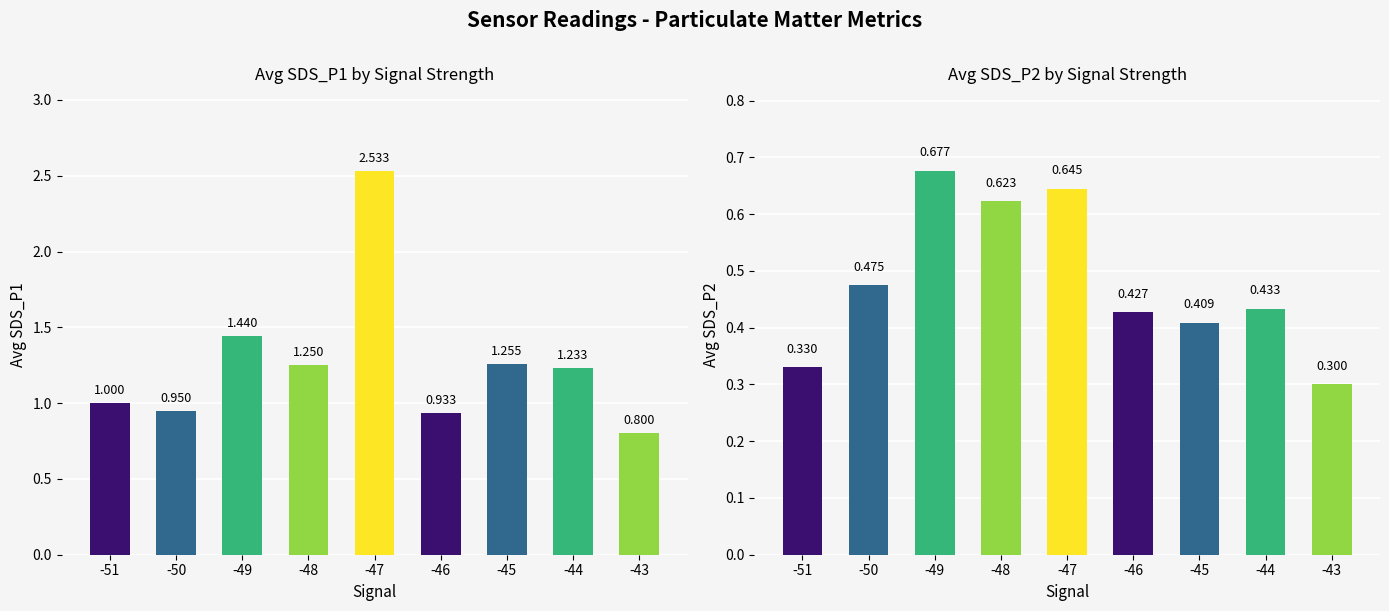

At which label is Avg SDS_P2 closest to 0?

-43